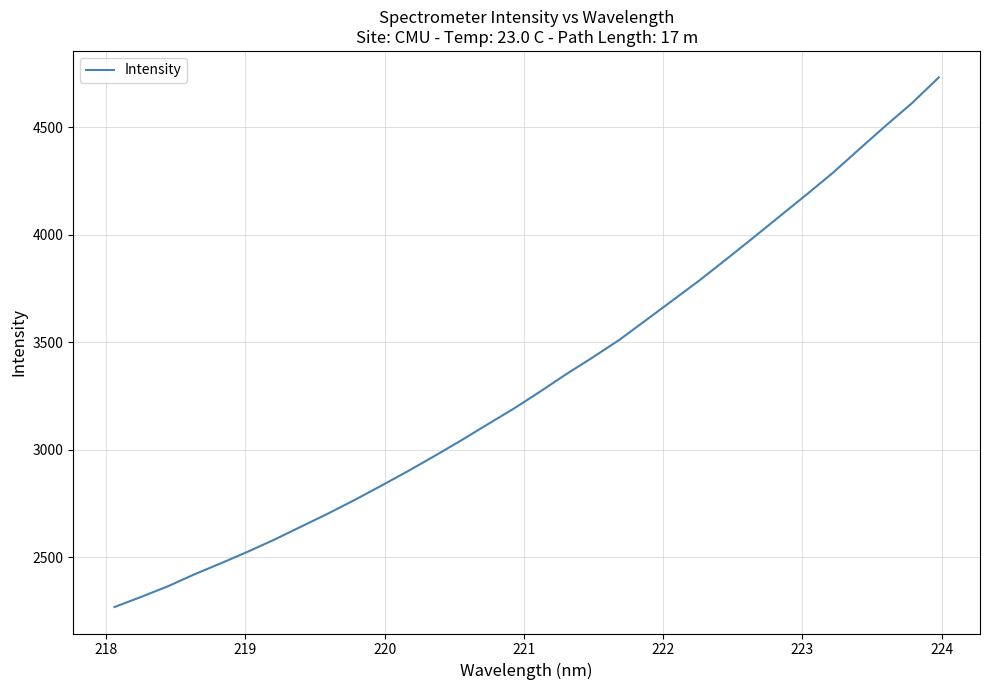

What is the greatest value displayed?

4731.4